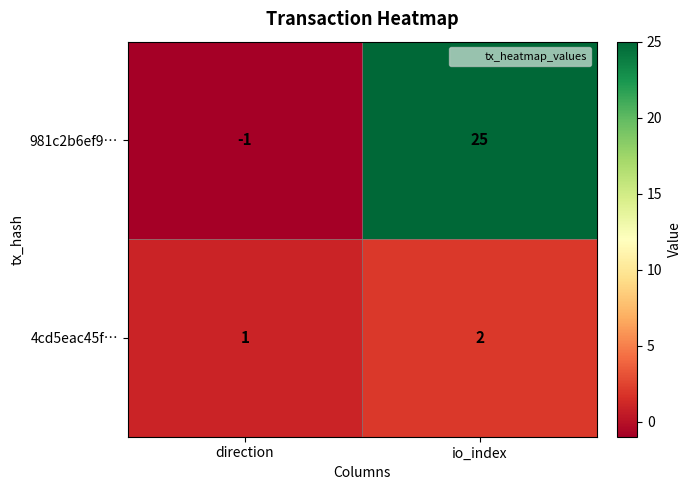

Which series has the largest total across all categories?

981c2b6ef9…